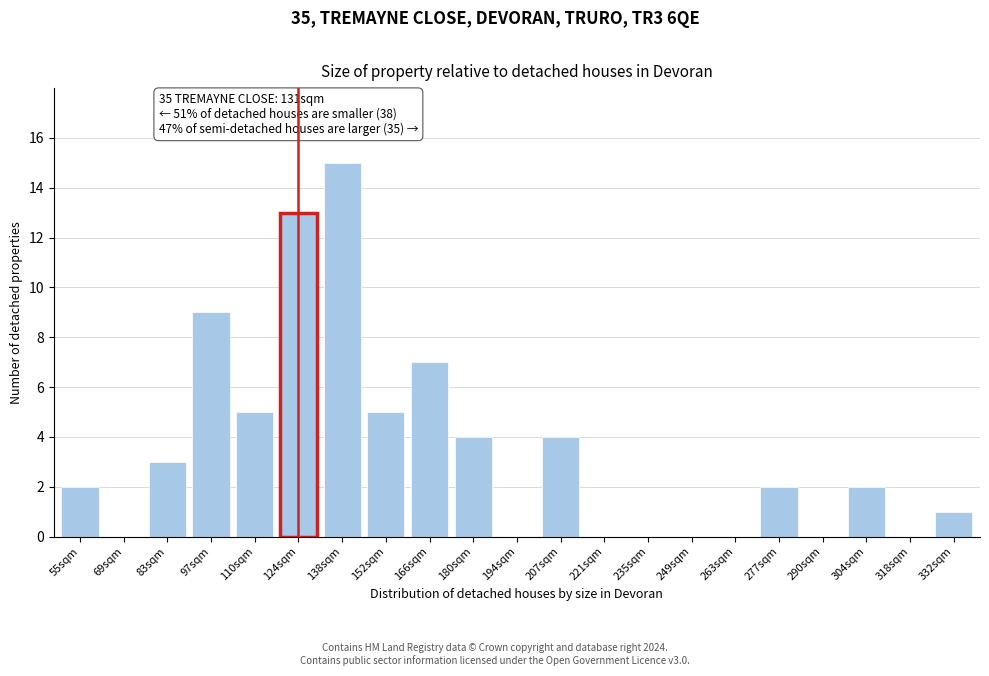

Reading right to left, list all the values displayed in this chart.

332sqm=1	318sqm=0	304sqm=2	290sqm=0	277sqm=2	263sqm=0	249sqm=0	235sqm=0	221sqm=0	207sqm=4	194sqm=0	180sqm=4	166sqm=7	152sqm=5	138sqm=15	124sqm=13	110sqm=5	97sqm=9	83sqm=3	69sqm=0	55sqm=2